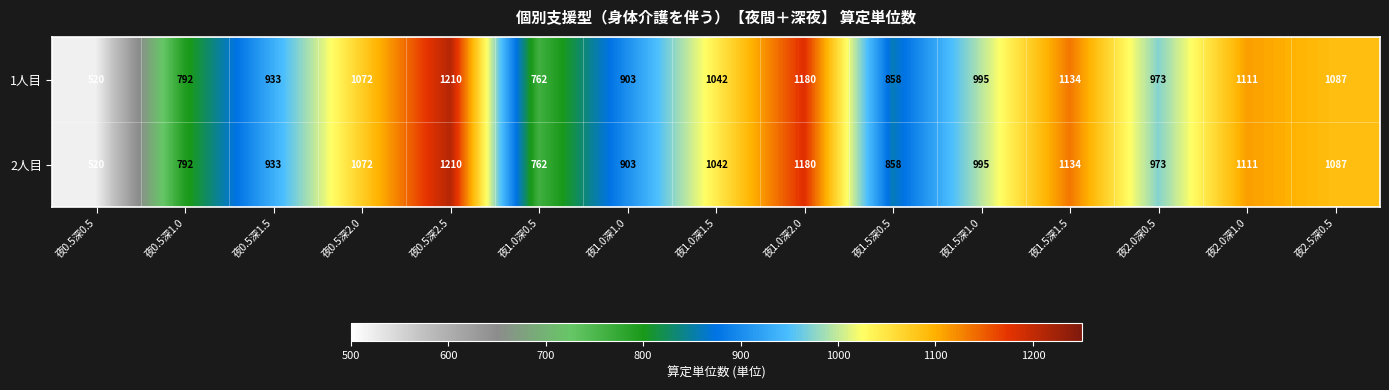

What is the total value across all series at 夜1.5深0.5?

1716